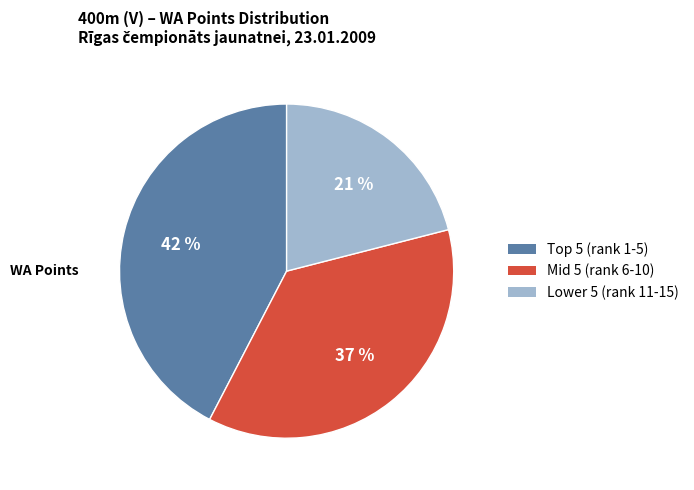

Does any single category account for the majority?

No